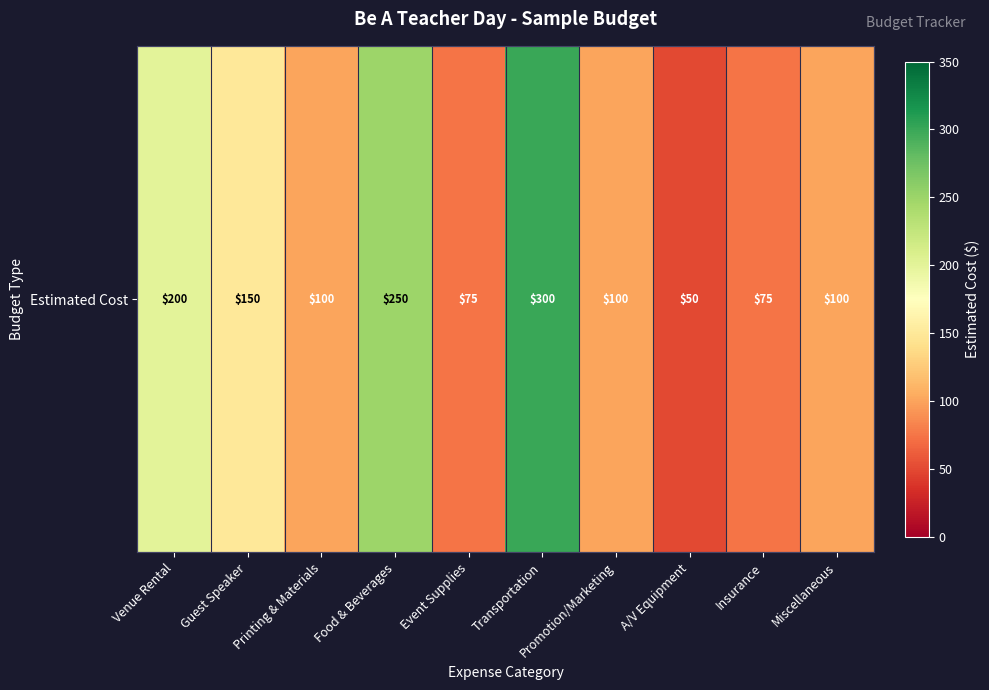

Between Miscellaneous and Promotion/Marketing, which is larger?

Miscellaneous